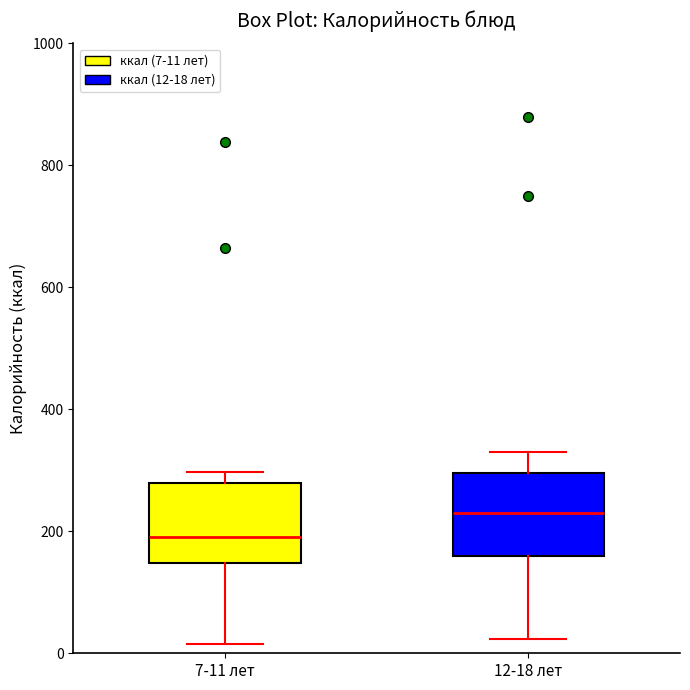

Reading left to right, transcribe this box plot: for each box, give where its median line is, the range the box spans, and where its two whiskers end, as read against the y-axis. The values are not printed on the chart, so give them approximately, as read against the axis.

7-11 лет: median 200, box 140 to 280, whiskers 20 to 300
12-18 лет: median 220, box 160 to 300, whiskers 20 to 340